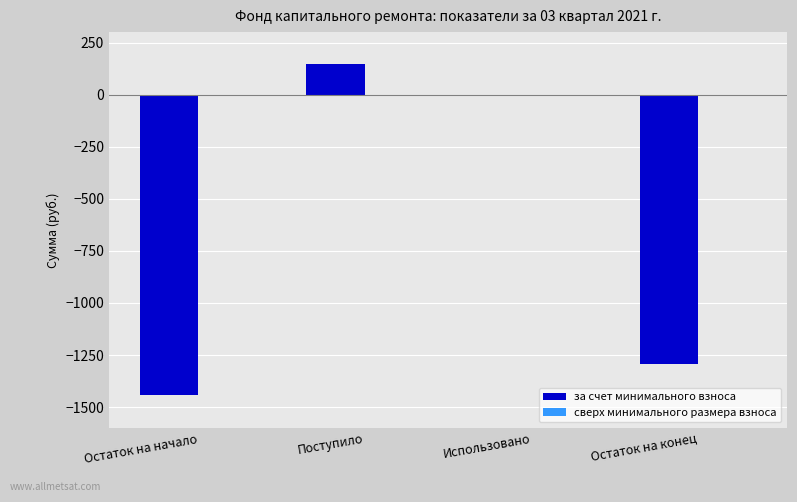

Where is the data nearest to the value -646?

Использовано